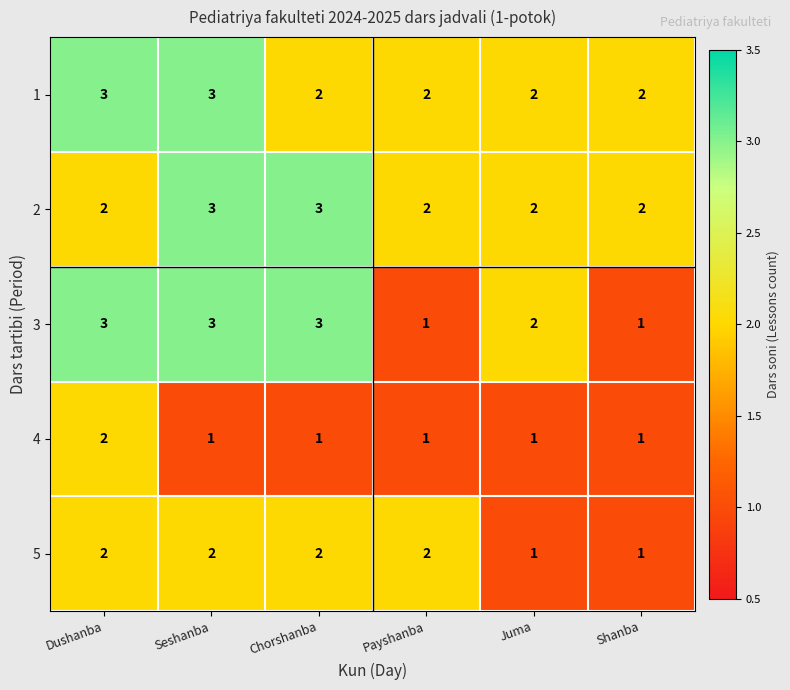

What is the highest value of the 2 series?

3